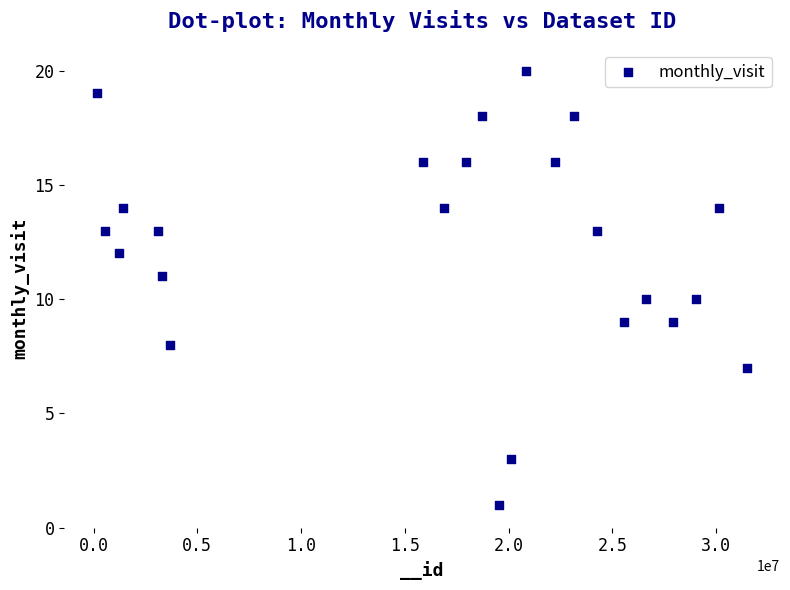

What is the range of Y values (max minus min)?

19